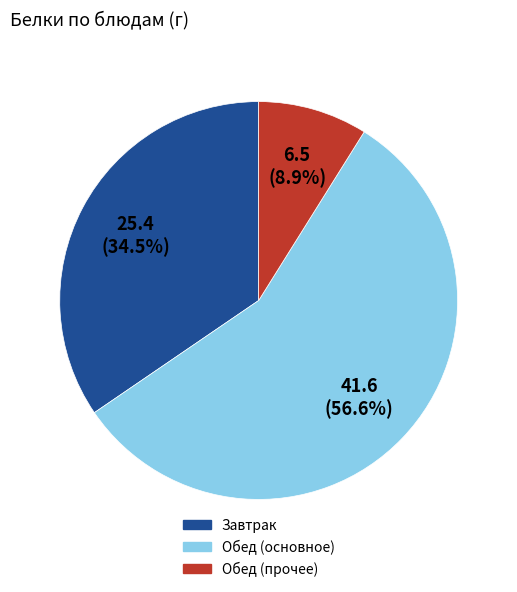

Is there a majority slice in this chart?

Yes